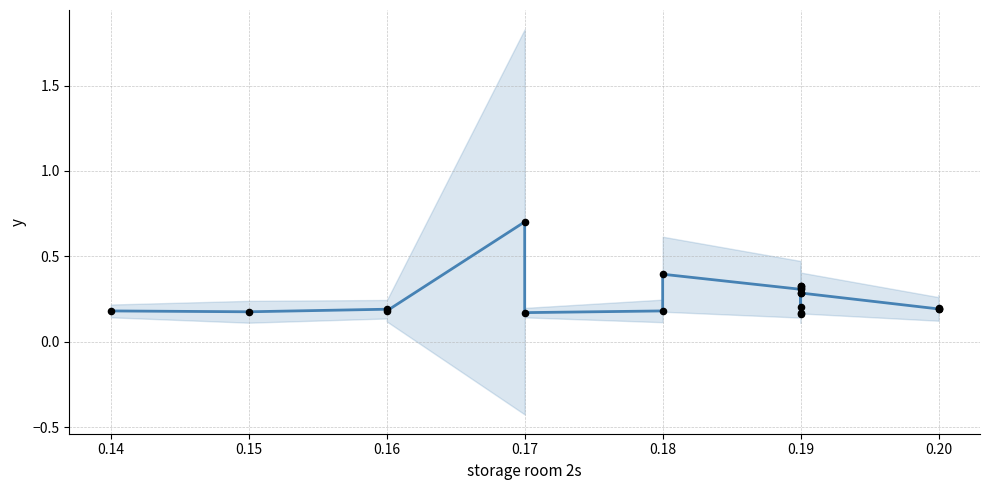

Between 0.20 and 0.19, which is larger?

0.19